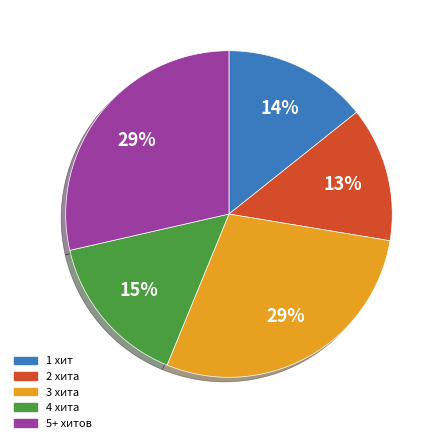

How many segments does this pie chart have?

5